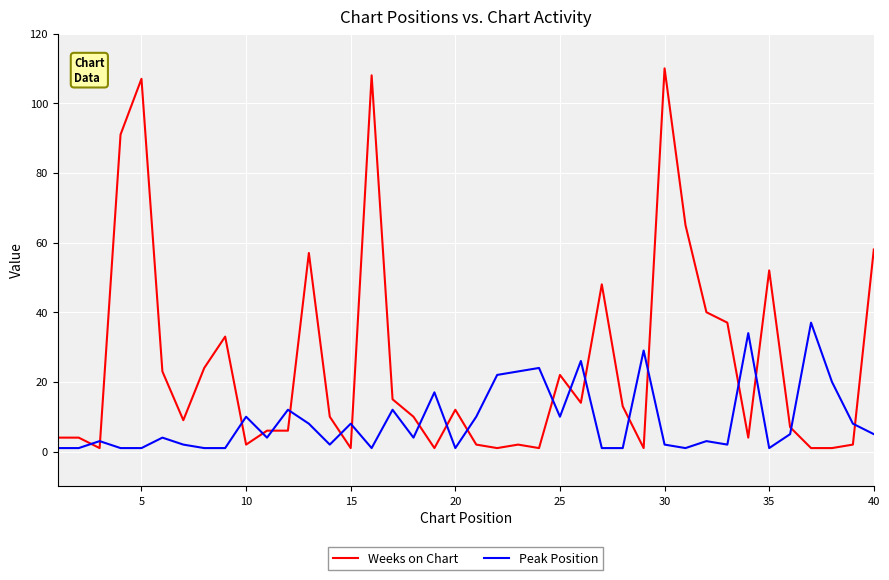

Reading left to right, transcribe all the data shown in this chart.

Weeks on Chart: 4	4	1	91	107	23	9	24	33	2	6	6	57	10	1	108	15	10	1	12	2	1	2	1	22	14	48	13	1	110	65	40	37	4	52	7	1	1	2	58
Peak Position: 1	1	3	1	1	4	2	1	1	10	4	12	8	2	8	1	12	4	17	1	10	22	23	24	10	26	1	1	29	2	1	3	2	34	1	5	37	20	8	5